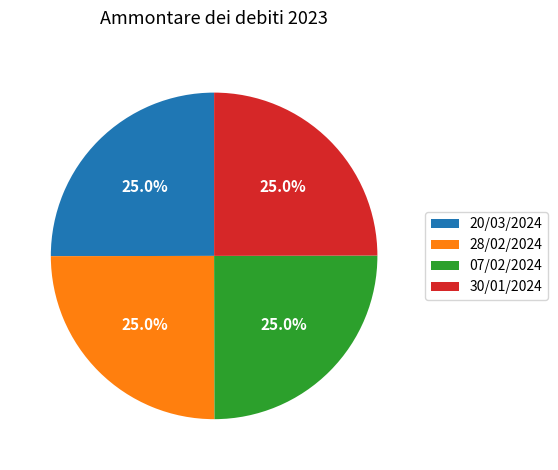

To the nearest percent, what portion does 28/02/2024 represent?

25%